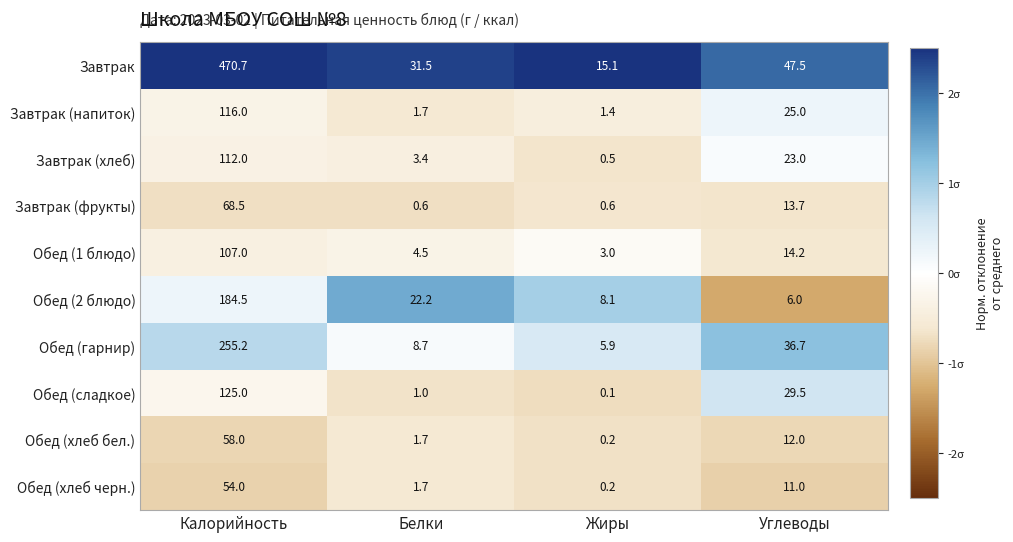

Is the value of Завтрак (напиток) at Белки greater than the value of Обед (2 блюдо) at Углеводы?

No